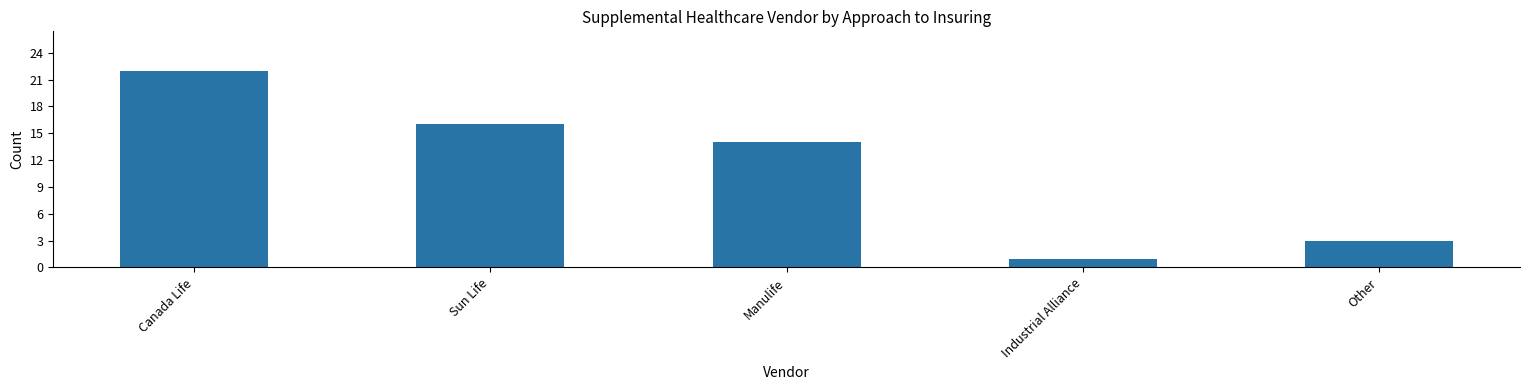

What is the label of the 3rd bar from the left?

Manulife